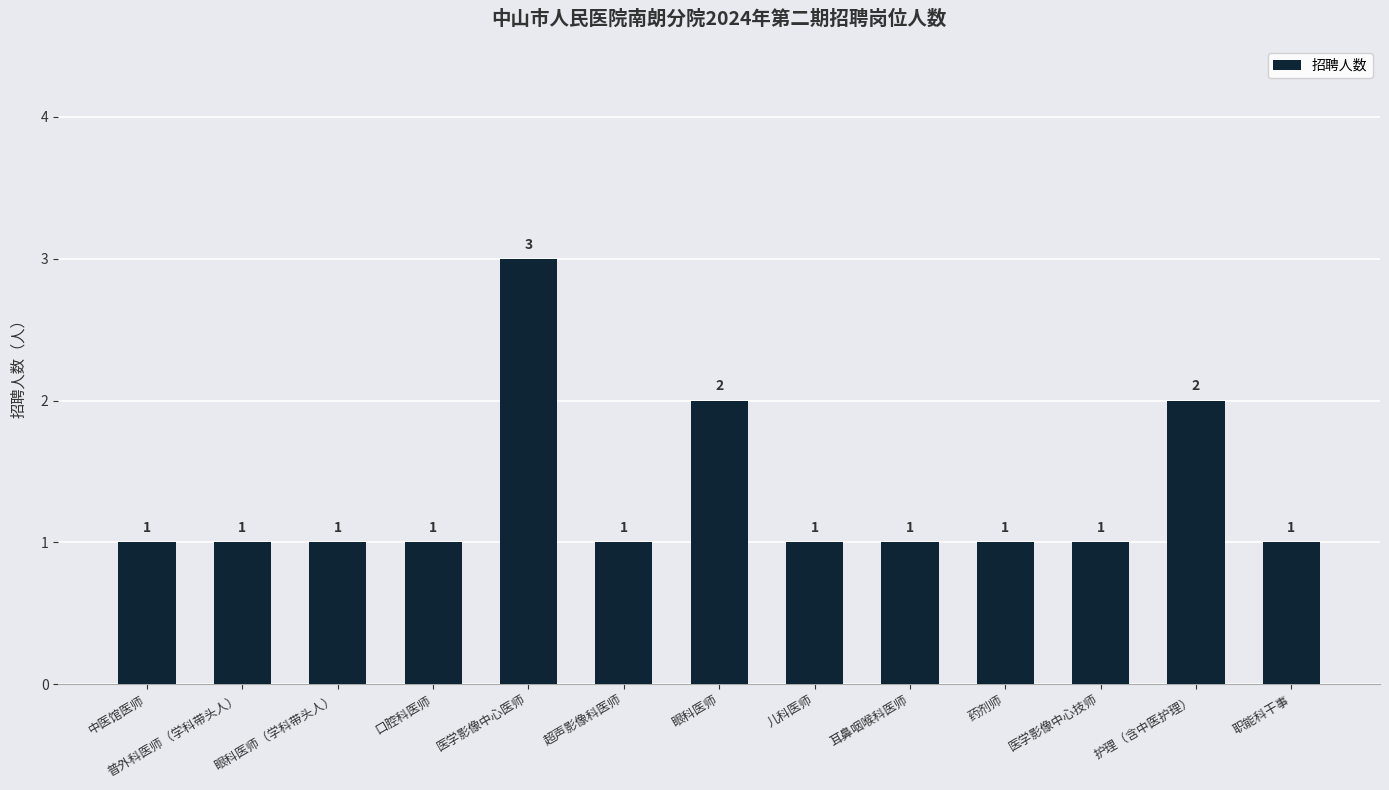

At which category does the chart reach its peak across all series?

医学影像中心医师